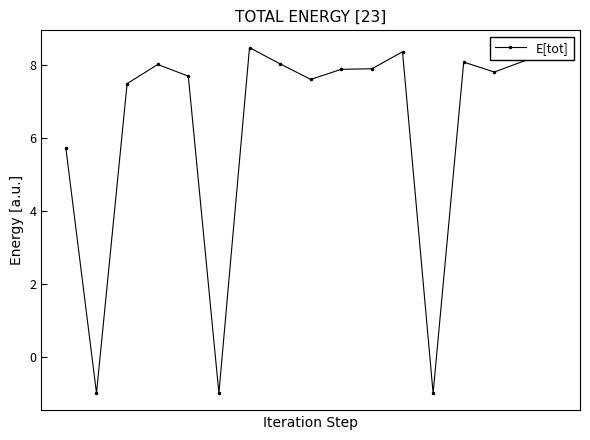

What is the value of the 16th point from the left?

8.4